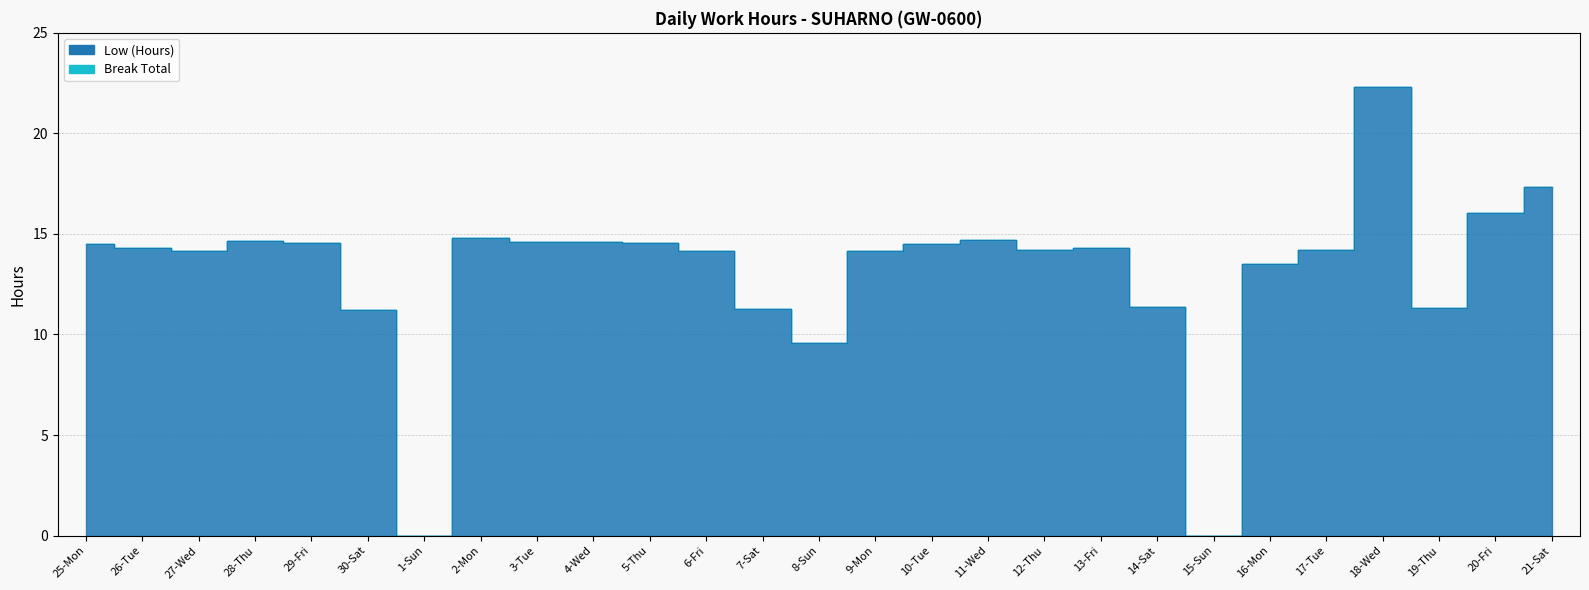

What is the value of the 25th point from the left?

11.3